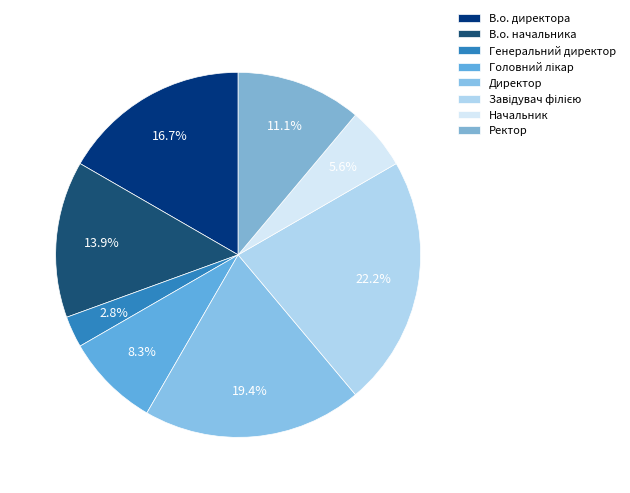

To the nearest percent, what is the difference between the largest and smallest slice percentages?

19%